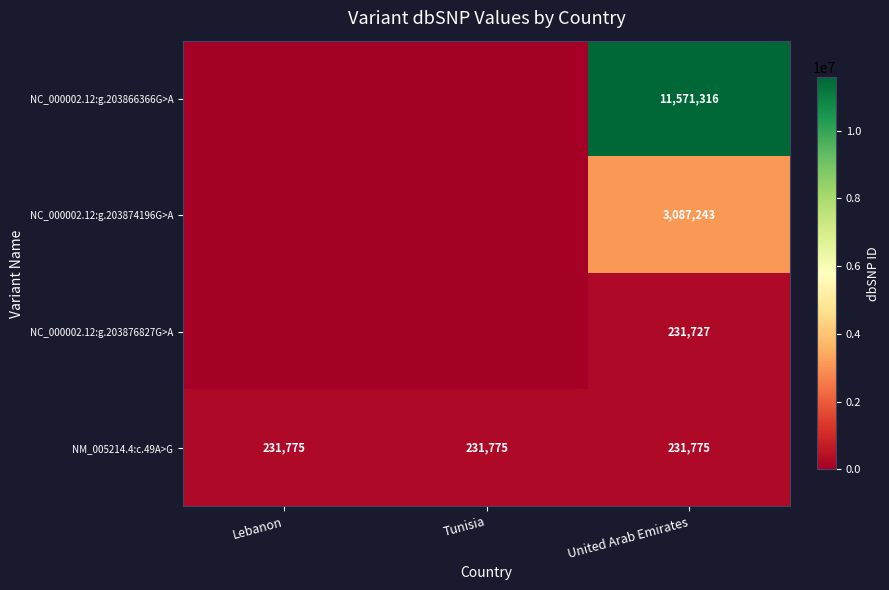

What is the lowest value of the NM_005214.4:c.49A>G series?

231775